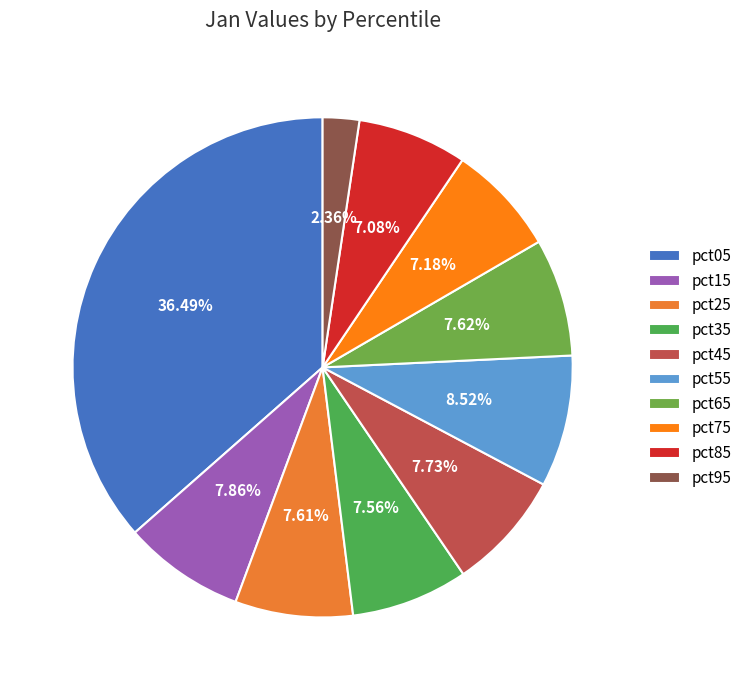

Rank the categories by value from lowest to highest.

pct95, pct85, pct75, pct35, pct25, pct65, pct45, pct15, pct55, pct05